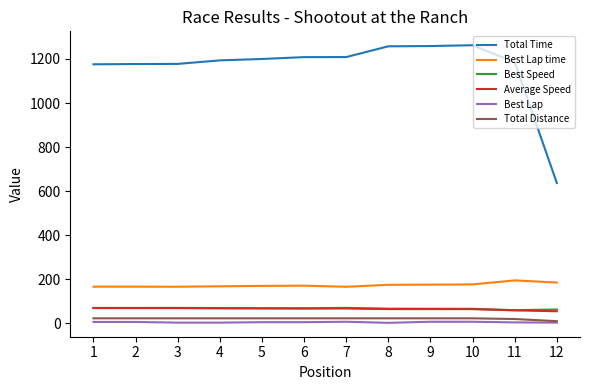

Which series has the largest range (max minus min)?

Total Time